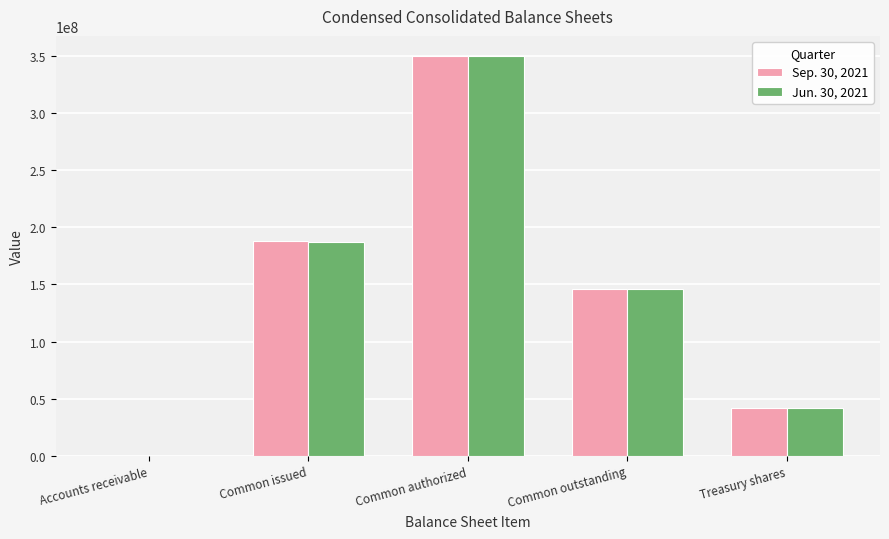

Between Common authorized and Common outstanding, which series saw the biggest shift?

Jun. 30, 2021